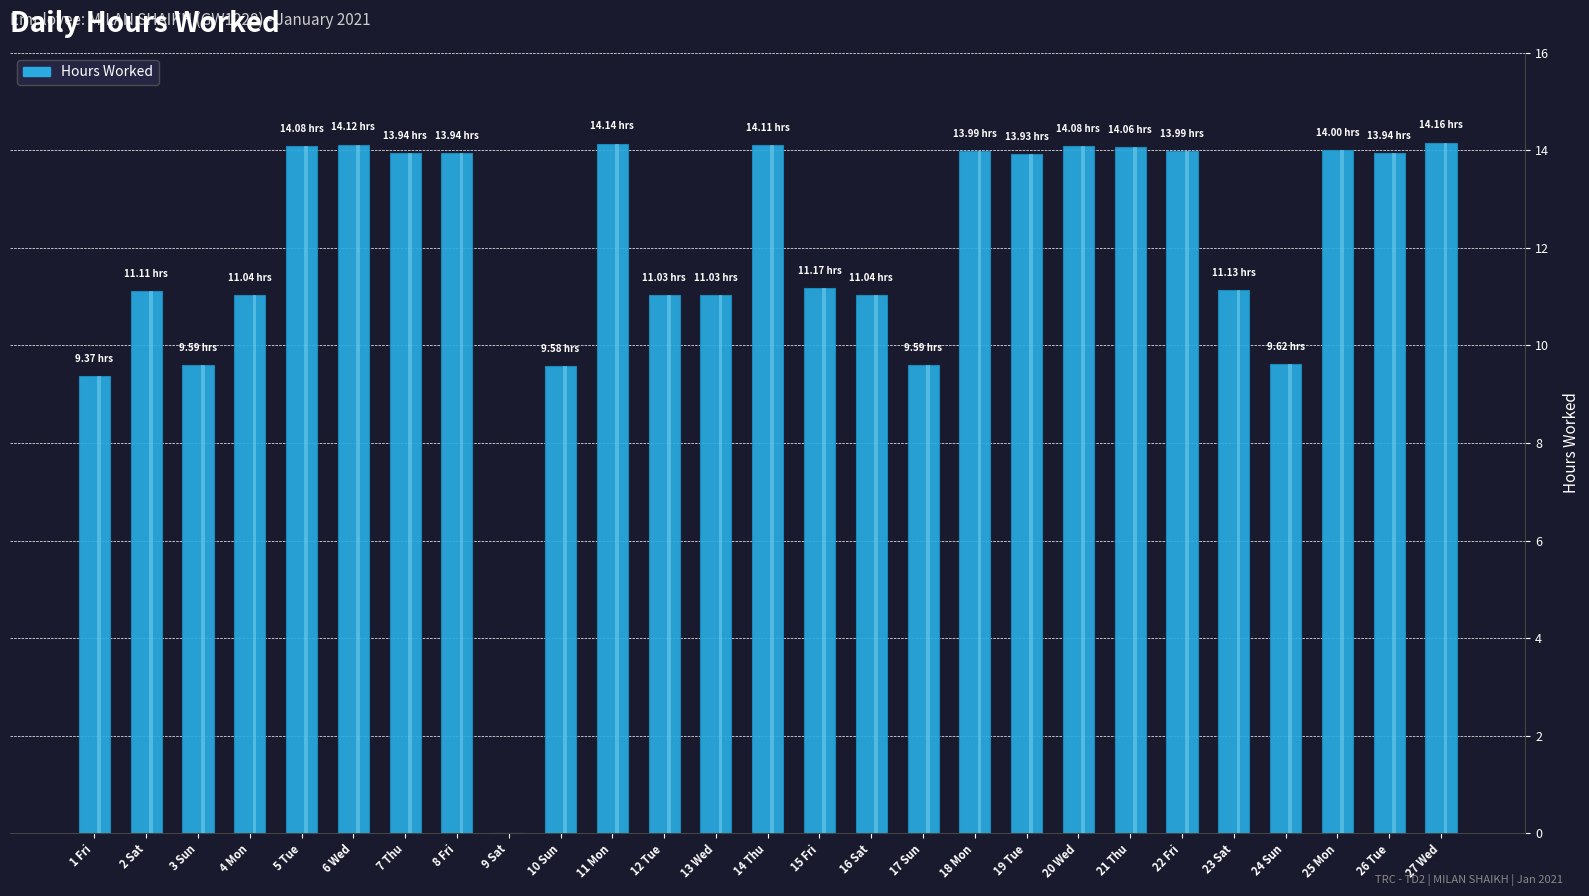

How many bars are there in total?

27